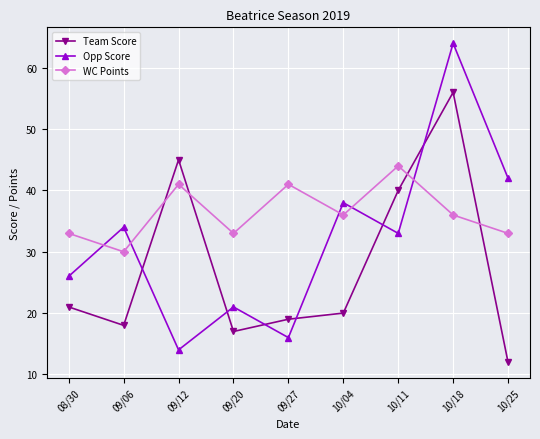

Between which two adjacent categories do Team Score and WC Points first intersect?

09/06 and 09/12